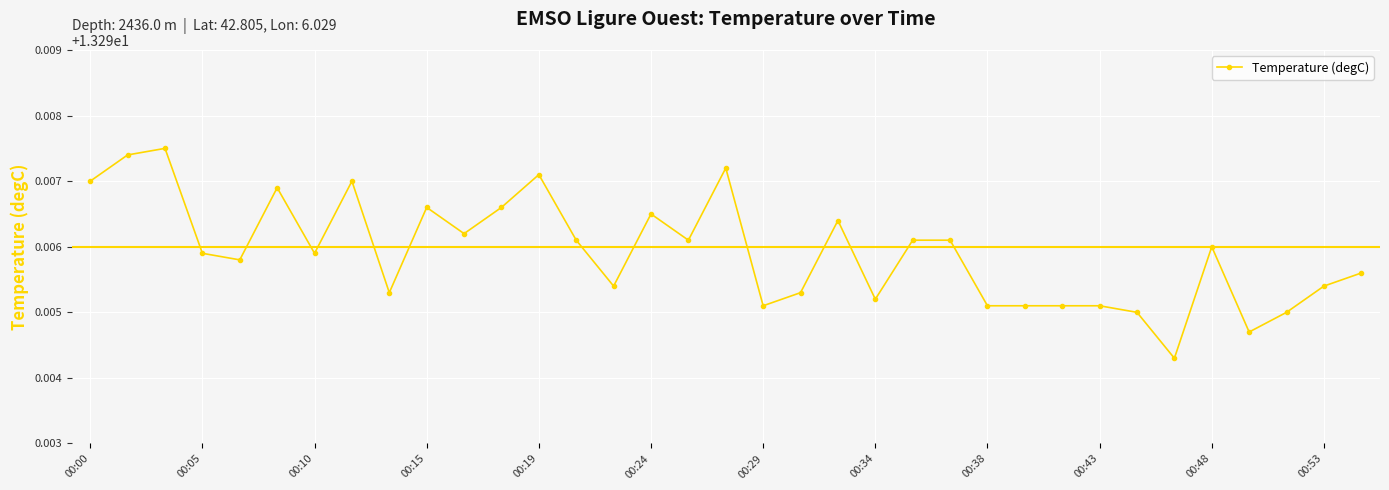

What is the sum of all values?

465.4